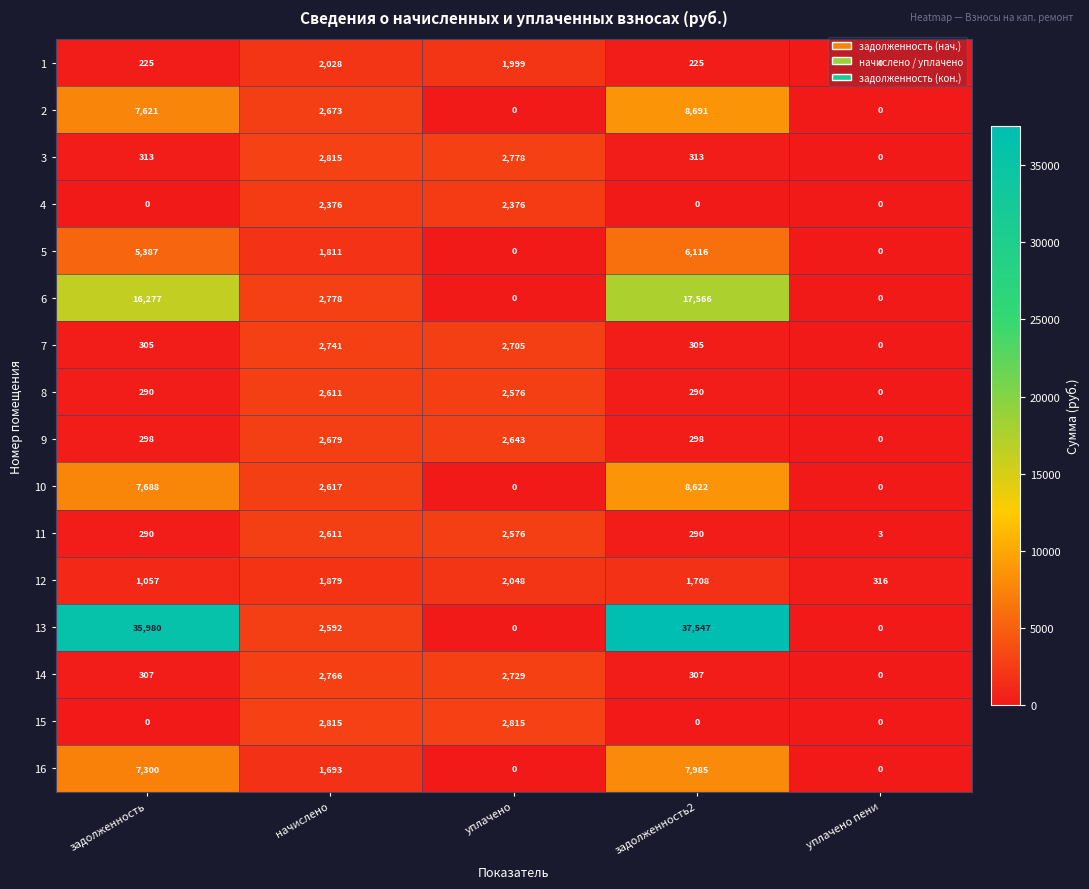

At which category is the sum across all series the highest?

задолженность2